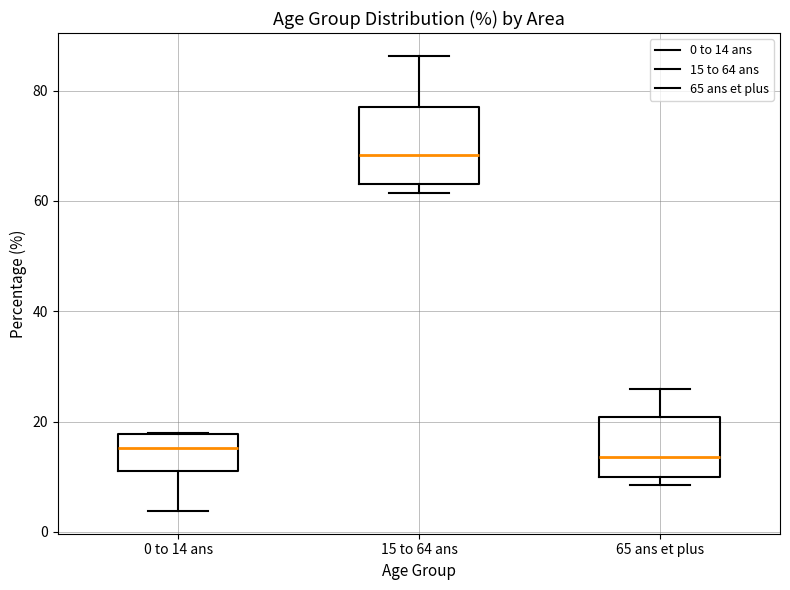

Which box has the highest median line?

15 to 64 ans